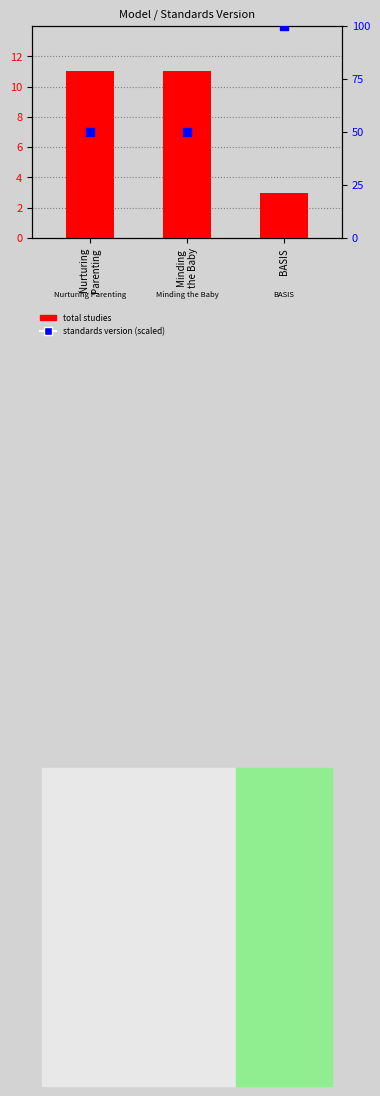

What are all the series names shown in the legend?

total studies, standards version (scaled)